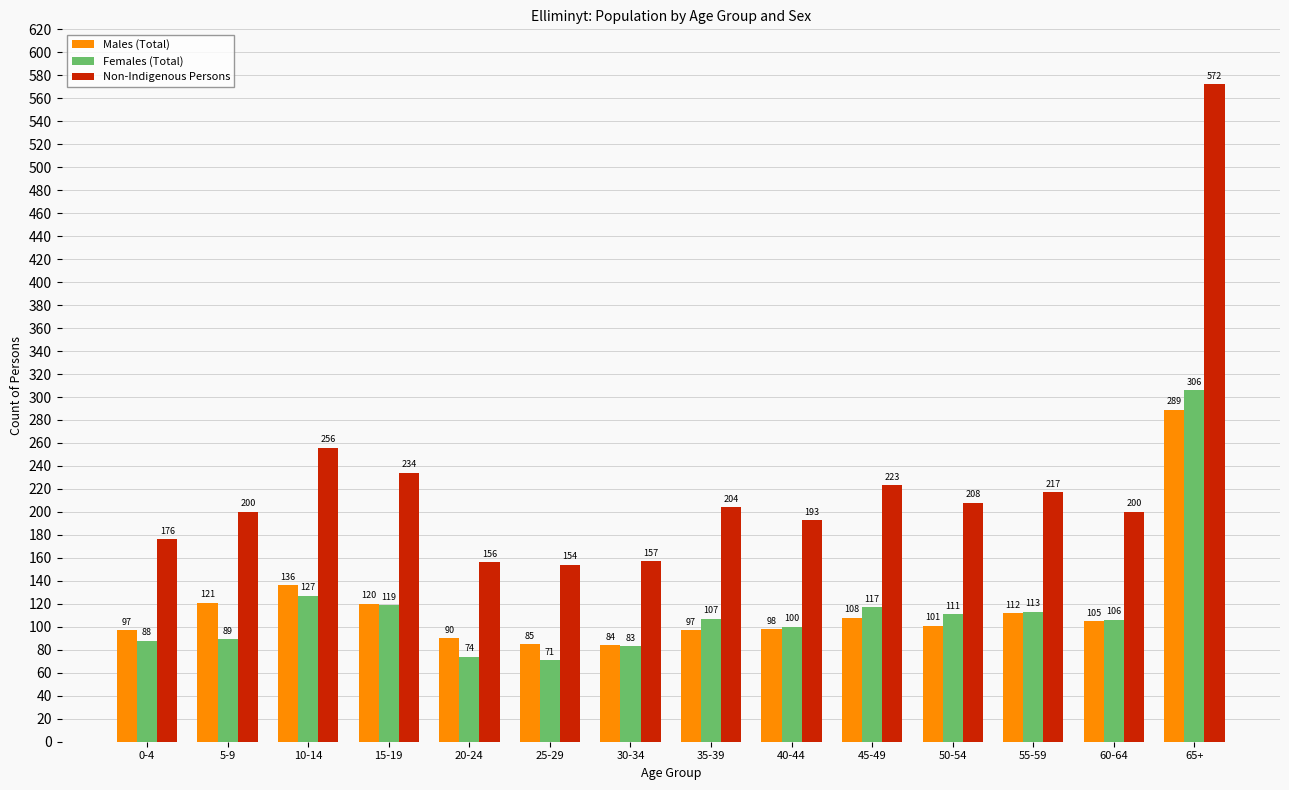

Which series has the largest range (max minus min)?

Non-Indigenous Persons